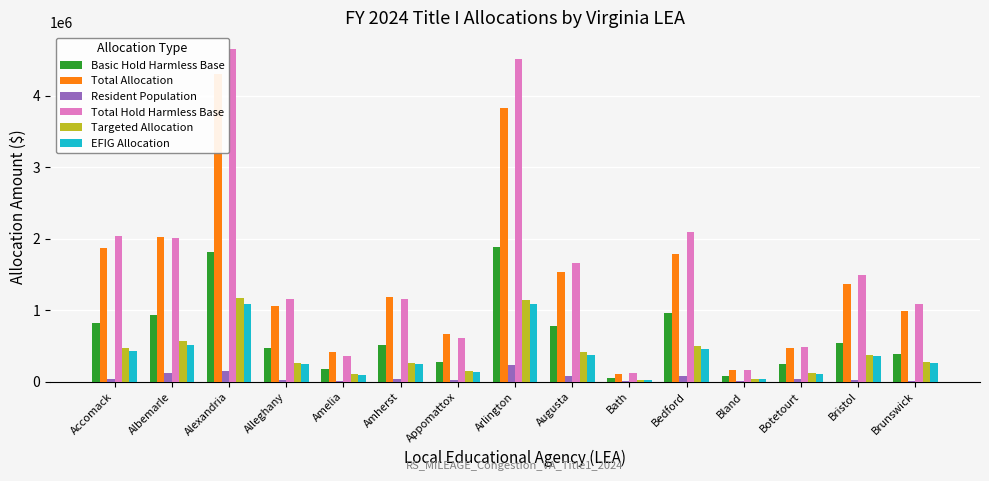

What is the total value across all series at Augusta?

4829075.7